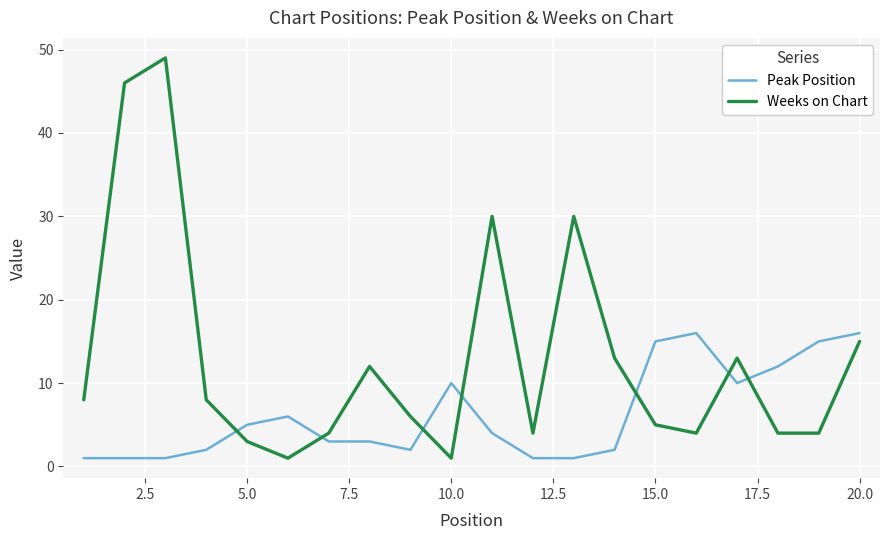

True or false: Peak Position and Weeks on Chart intersect in this chart.

True